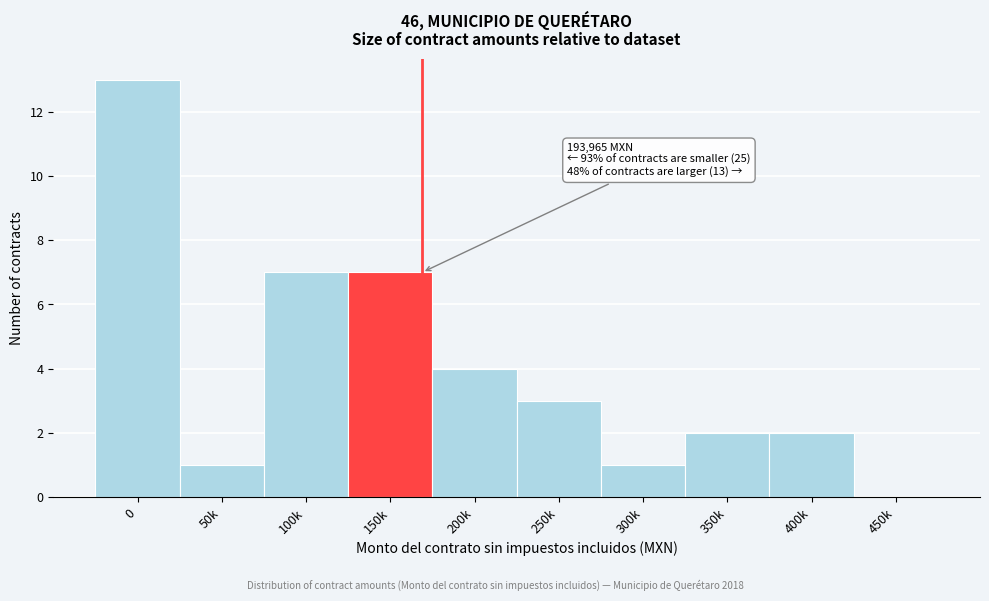

Reading right to left, list all the values displayed in this chart.

450k=0	400k=2	350k=2	300k=1	250k=3	200k=4	150k=7	100k=7	50k=1	0=13